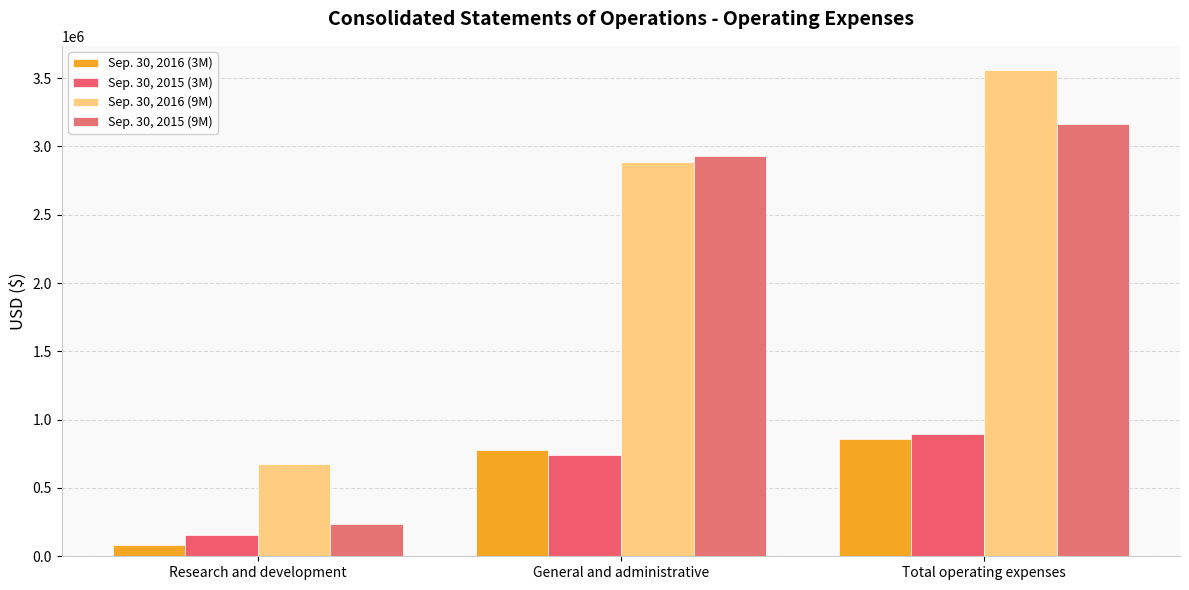

What is the spread (max minus min) of values at General and administrative?

2185795